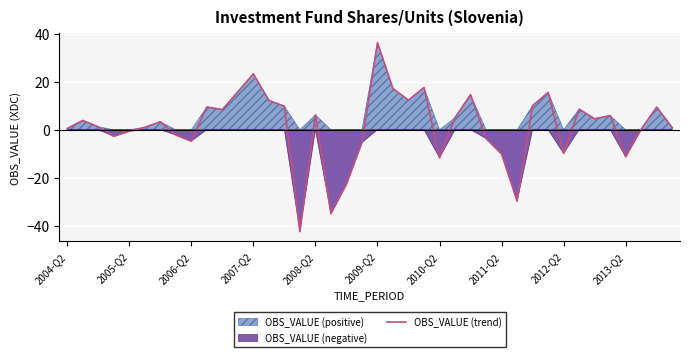

What is the maximum value for OBS_VALUE (trend)?

36.3